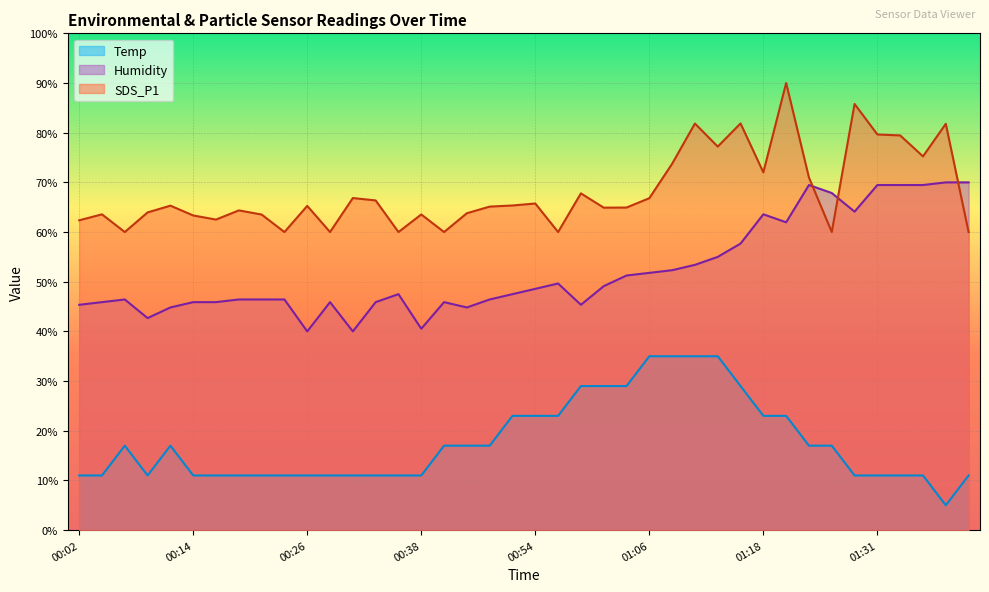

What is the average value of the Temp series?

17.6